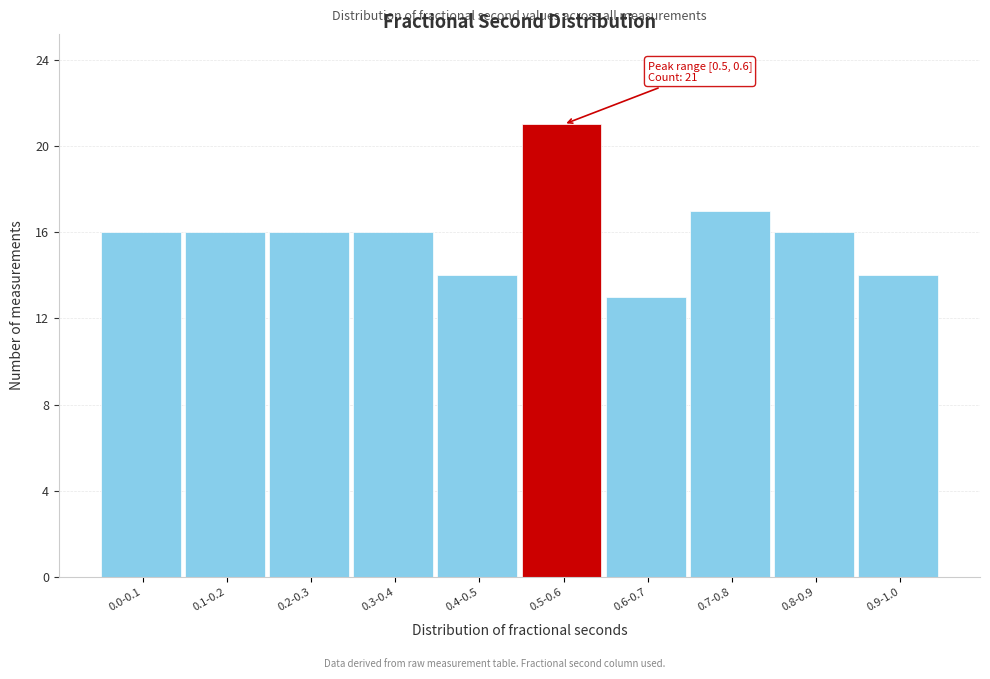

Reading right to left, transcribe all the data shown in this chart.

14	16	17	13	21	14	16	16	16	16